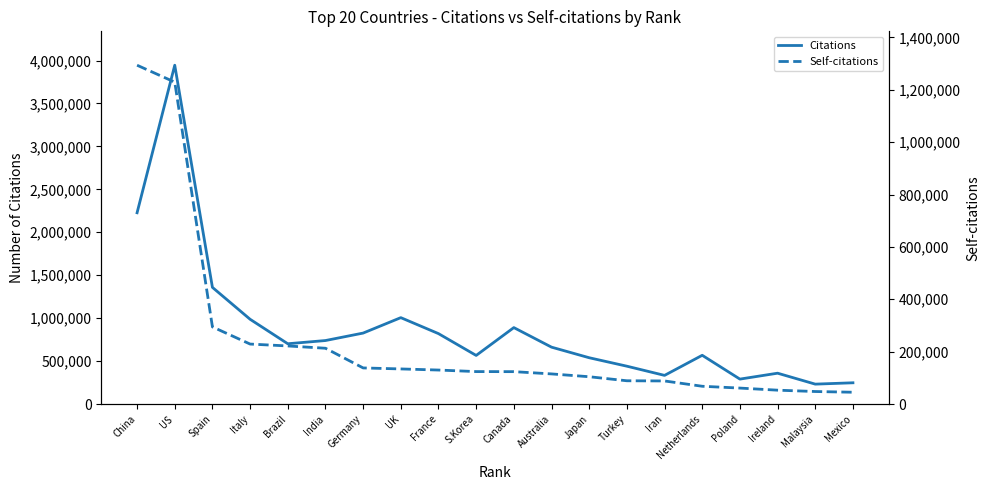

Which series has the largest total across all categories?

Citations